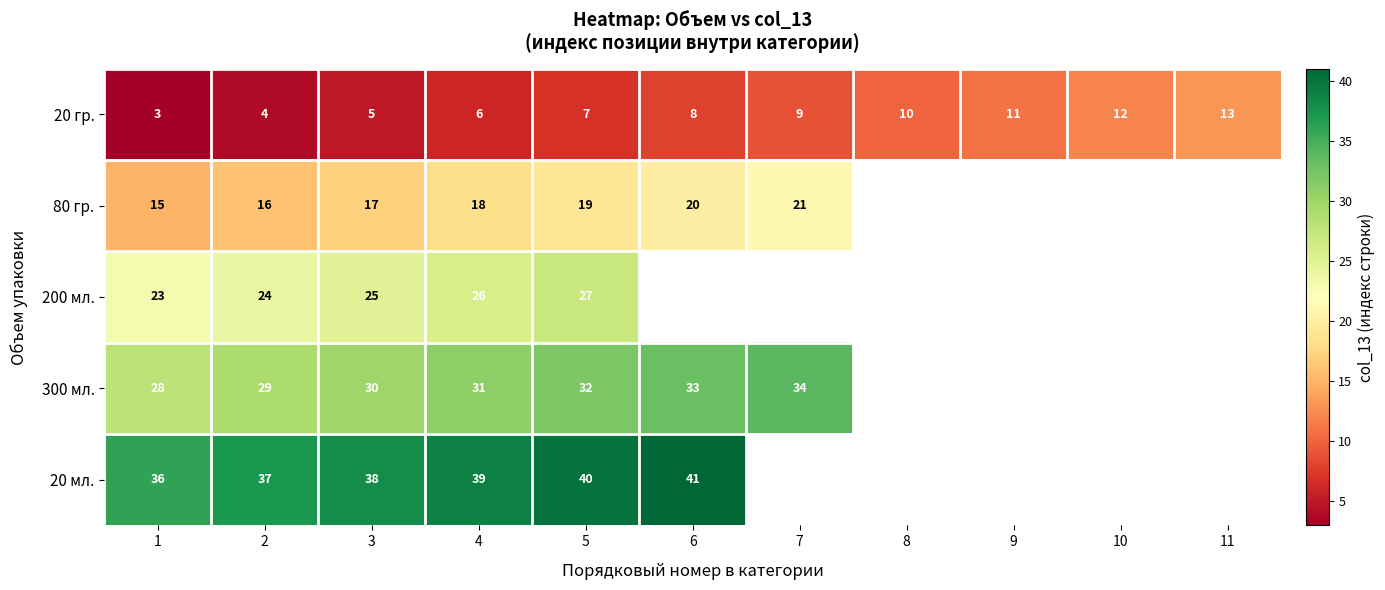

Is the value of 300 мл. at 1 greater than the value of 200 мл. at 2?

Yes